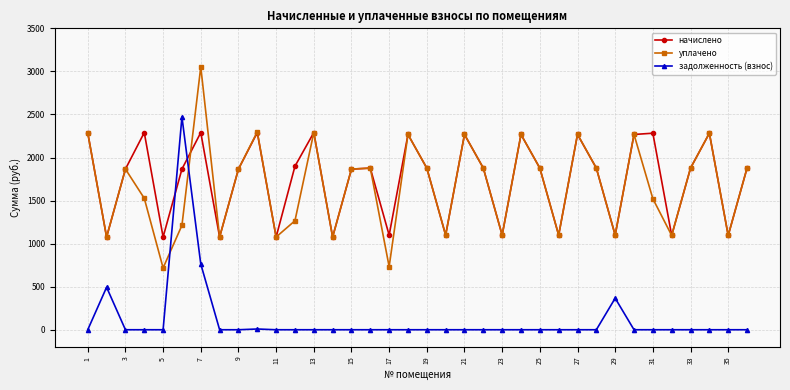

What is the lowest value of the уплачено series?

717.7